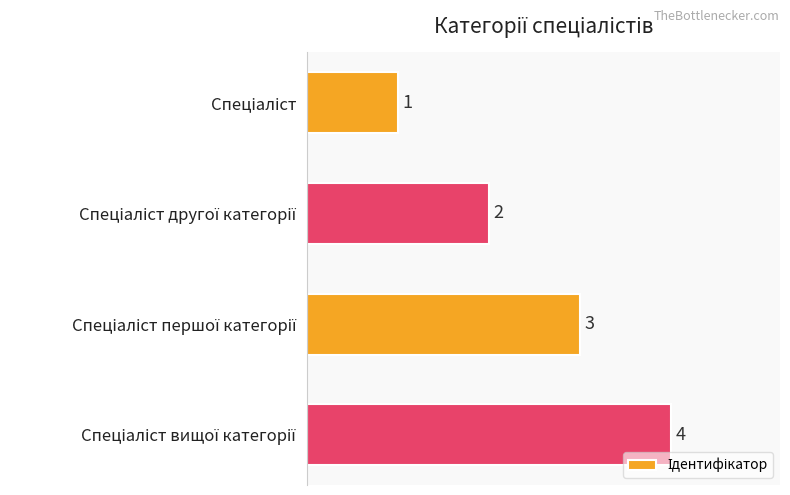

How many data points does each series have?

4